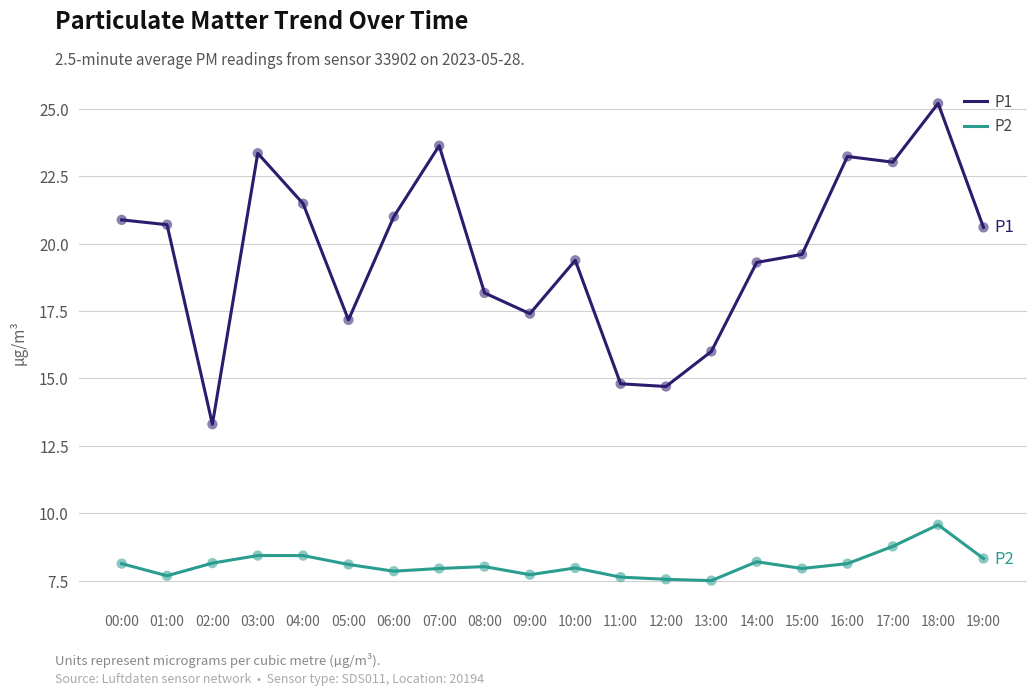

Which series has the largest total across all categories?

P1